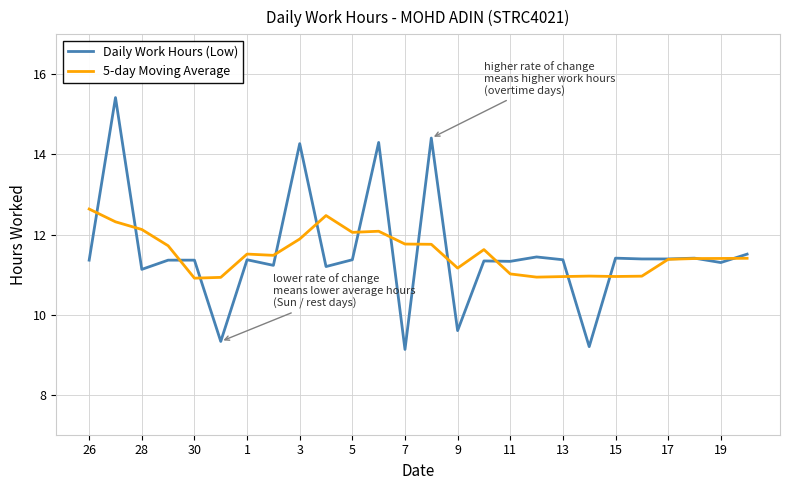

Rank the series by their maximum value, from lowest to highest.

5-day Moving Average, Daily Work Hours (Low)